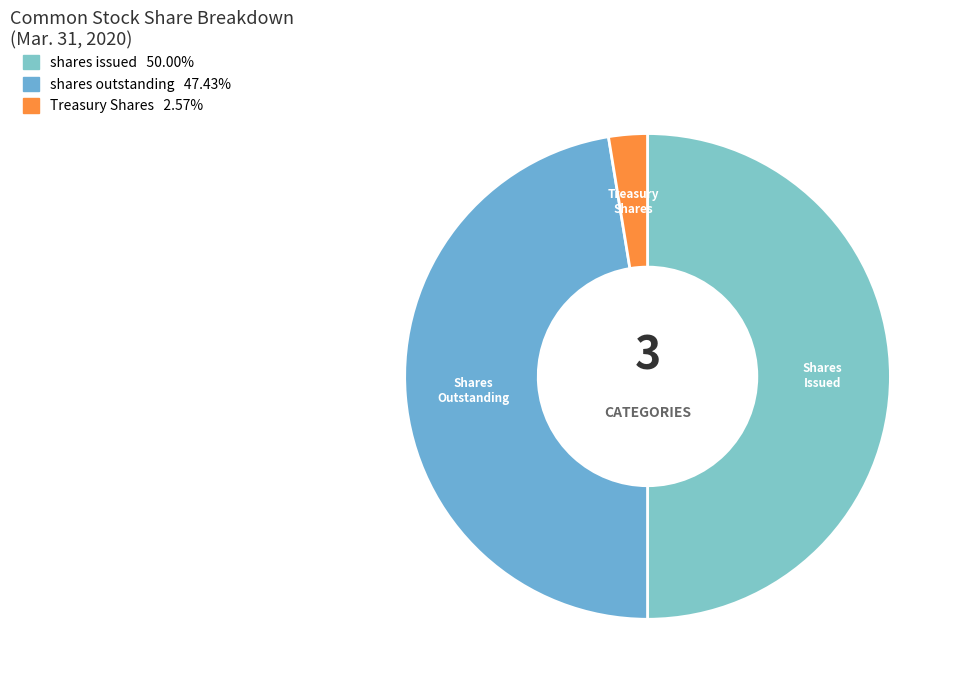

How many segments does this pie chart have?

3